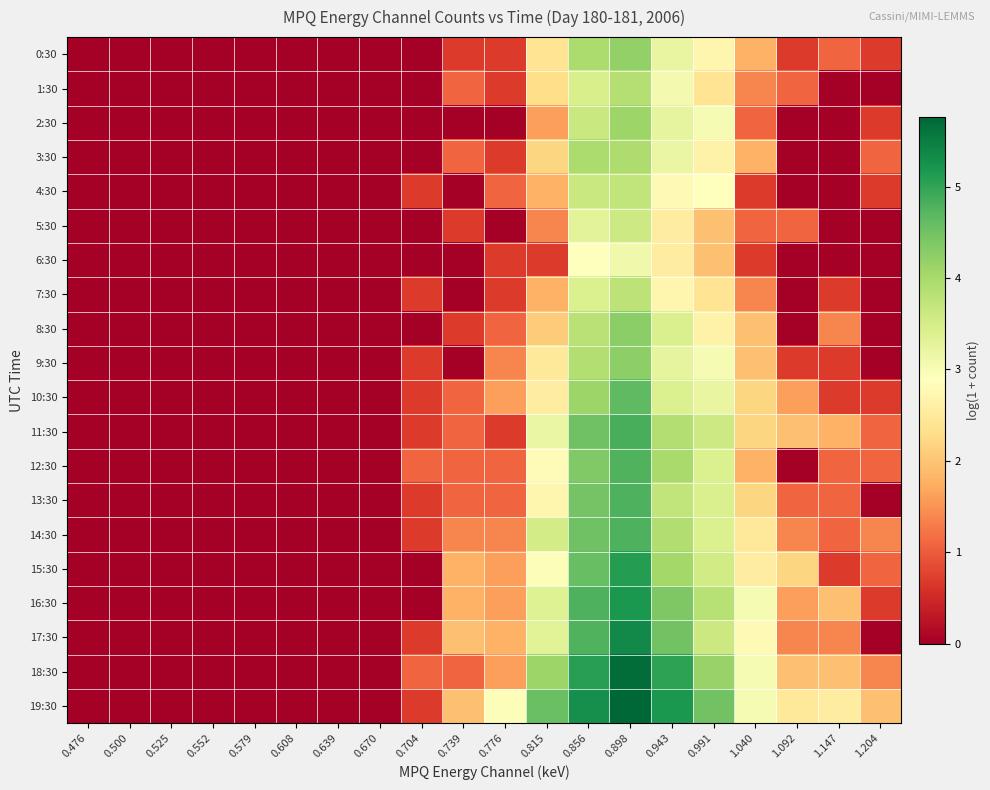

Which series has the widest spread of values?

19:30